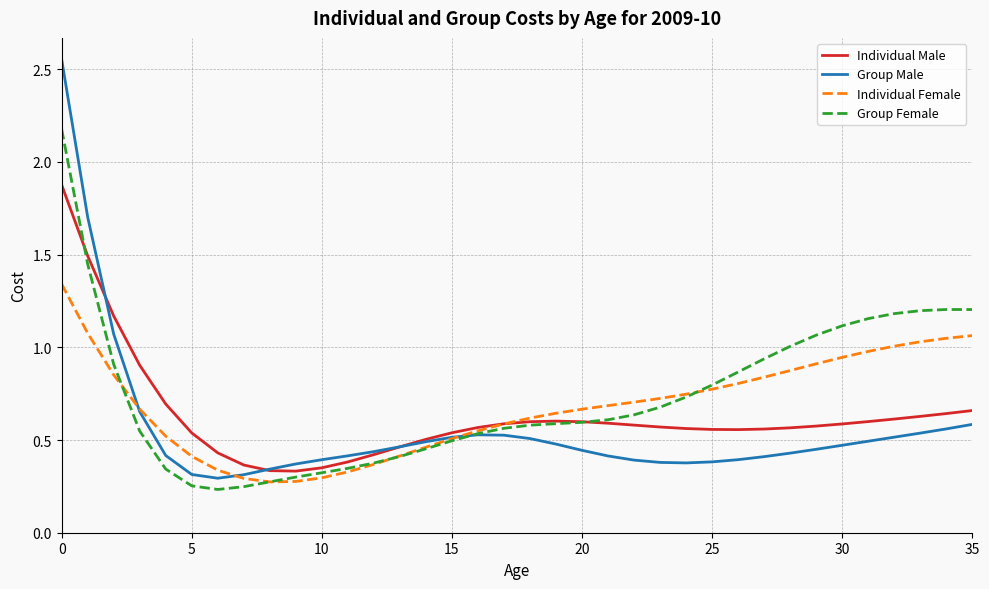

Rank the series by their average value, from lowest to highest.

Group Male, Individual Male, Individual Female, Group Female